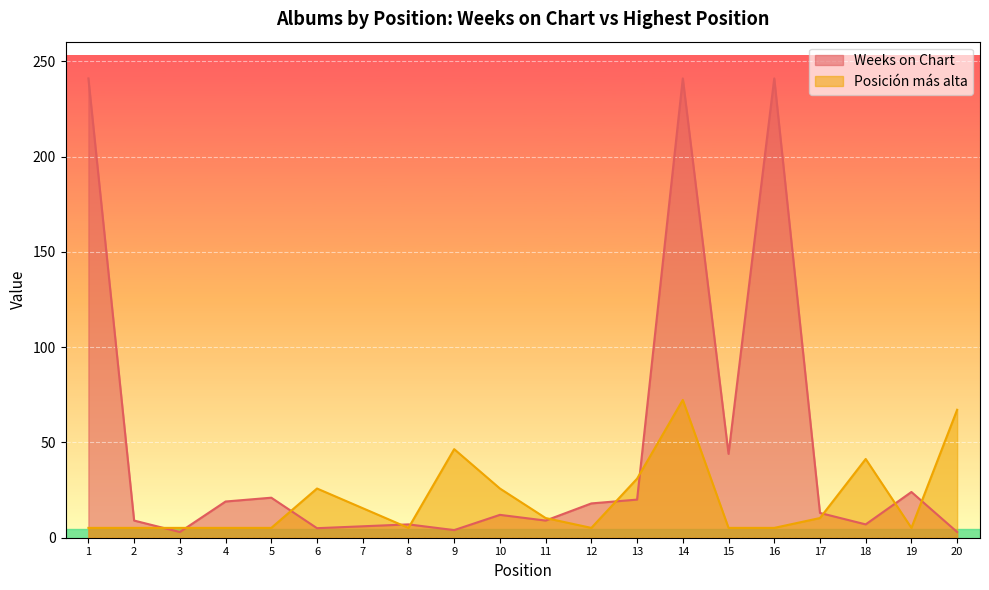

After their last crossing, which series has the higher values: Posición más alta or Weeks on Chart?

Posición más alta